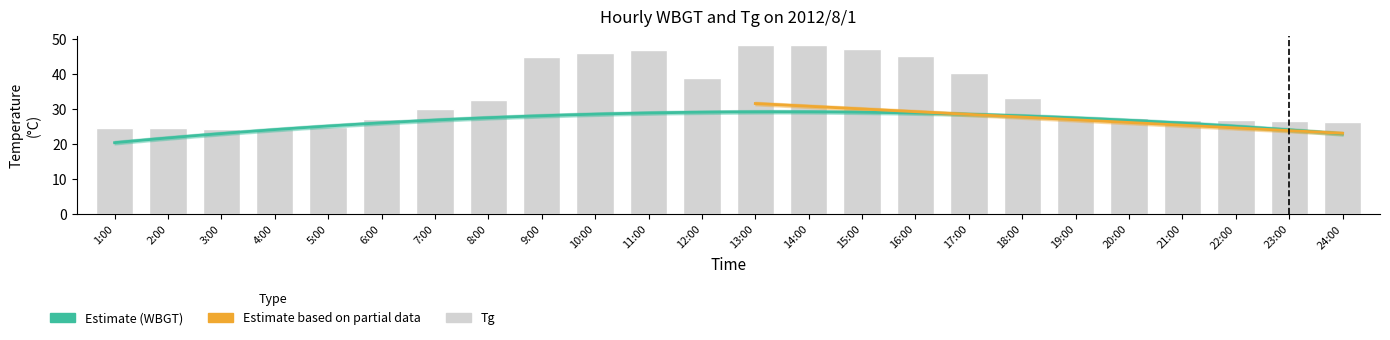

Reading left to right, transcribe all the data shown in this chart.

24.7	24.7	24.2	24.3	24.8	27.2	30.1	32.6	45.0	46.2	46.8	39.0	48.4	48.3	47.3	45.3	40.3	33.2	27.8	27.4	27.0	27.0	26.6	26.3